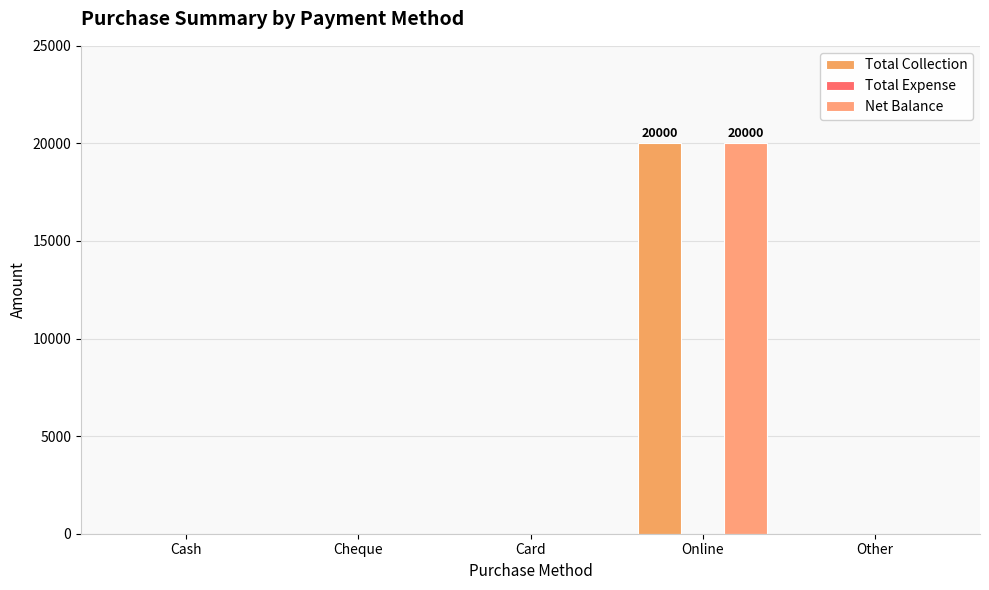

What is the highest value of the Total Collection series?

20000